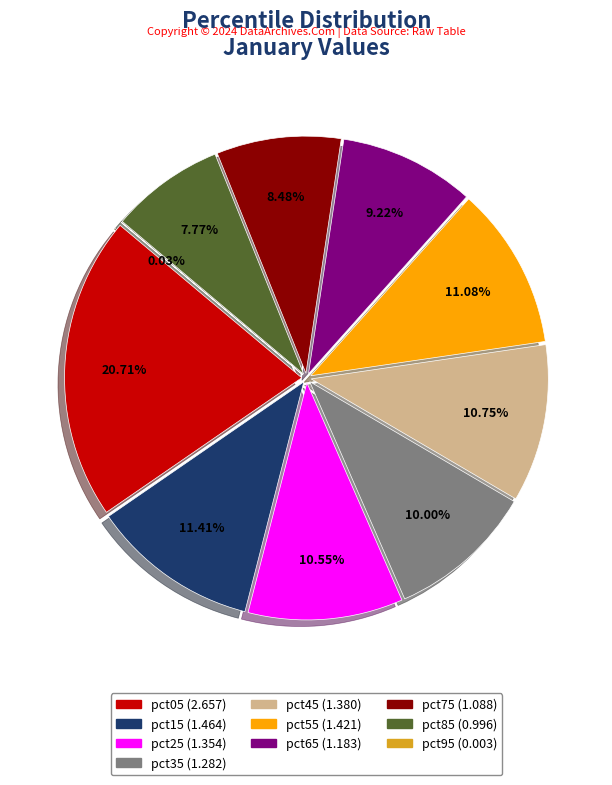

To the nearest percent, what is the difference between the largest and smallest slice percentages?

21%